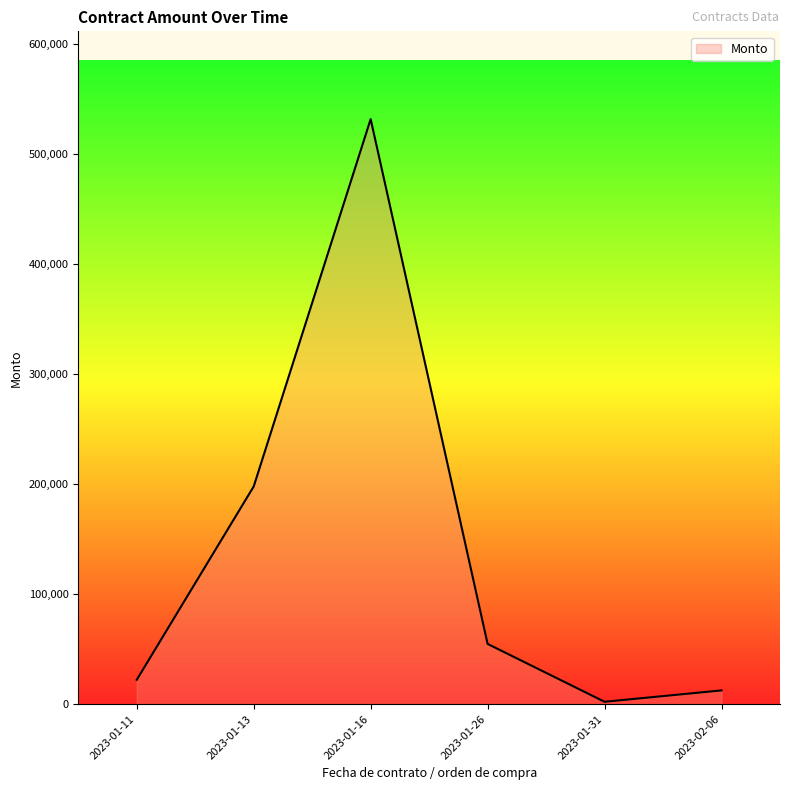

Reading left to right, extract all data points from this chart.

2023-01-11=22144.8	2023-01-13=197998.5	2023-01-16=532051.8	2023-01-26=54794.1	2023-01-31=2179.3	2023-02-06=12511.1